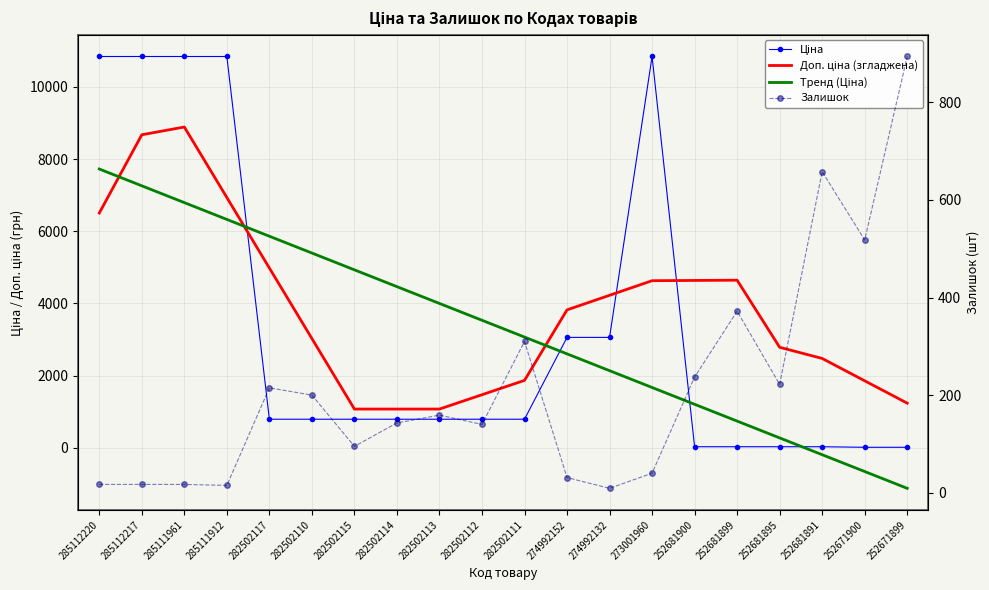

Which series ends up on top after the final intersection of Залишок and Ціна?

Залишок